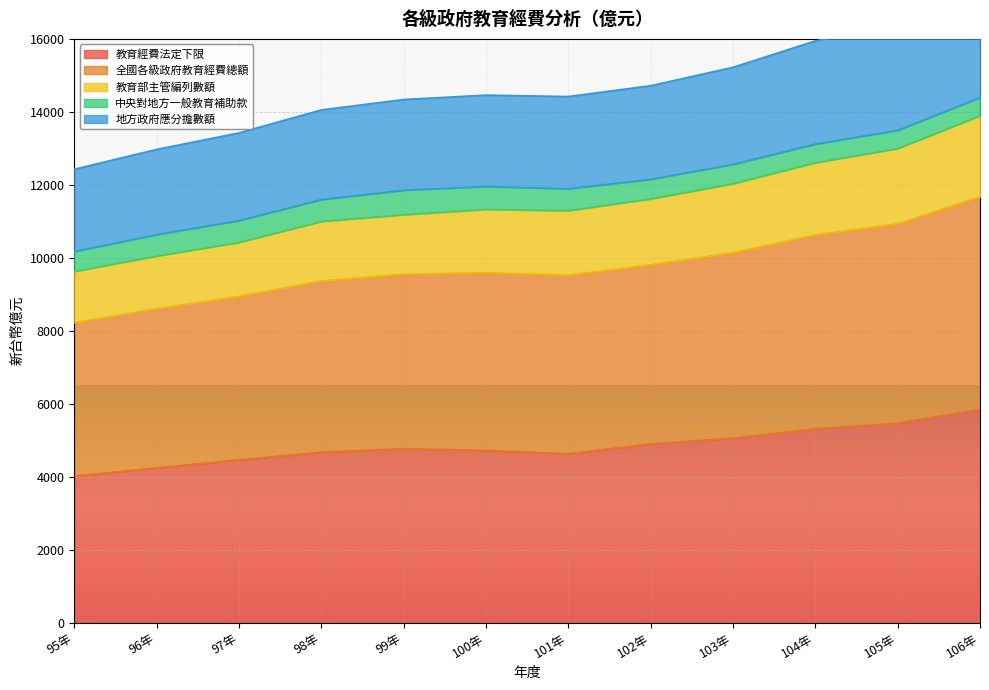

What is the highest value of the 教育經費法定下限 series?

5849